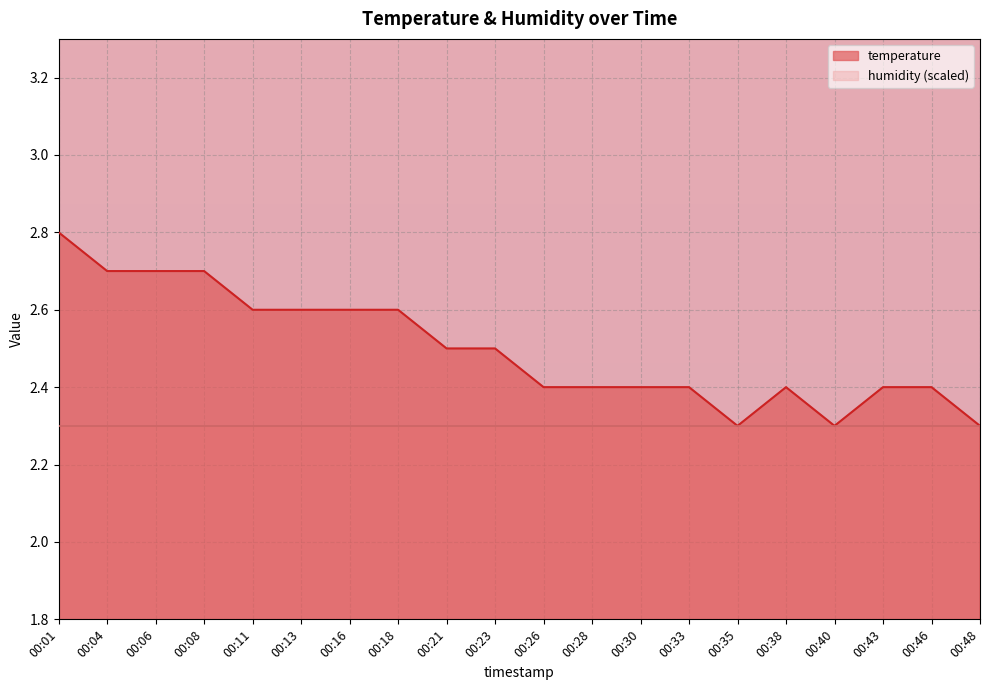

Count the number of categories in the chart.

20